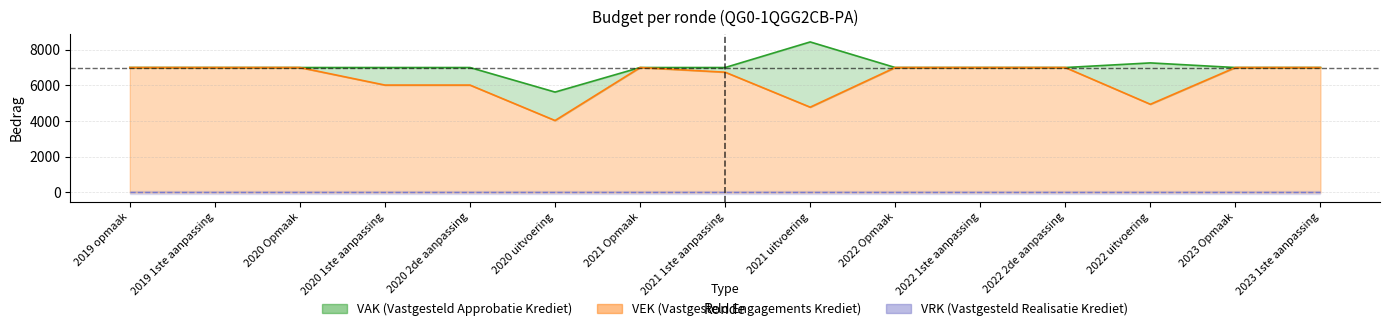

At which label does VEK reach its minimum?

2020 uitvoering